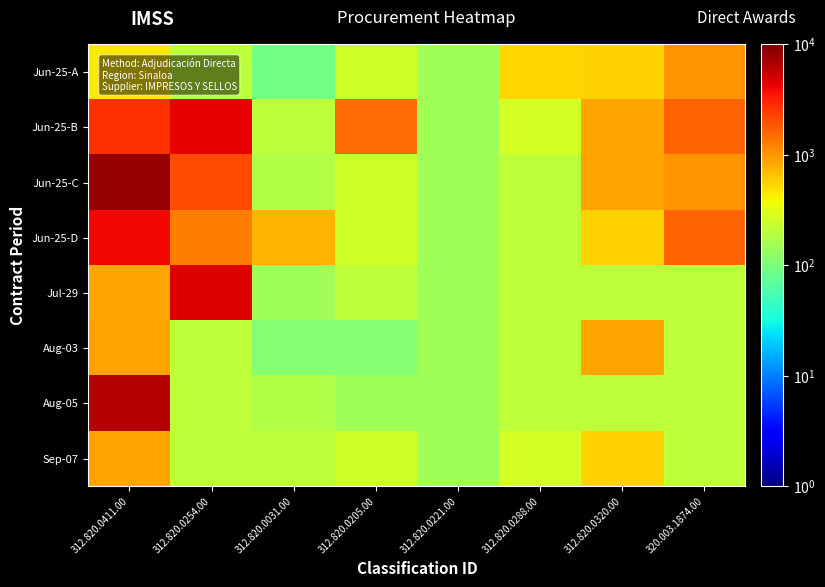

What is the total value across all series at 312.820.0031.00?

1874.5